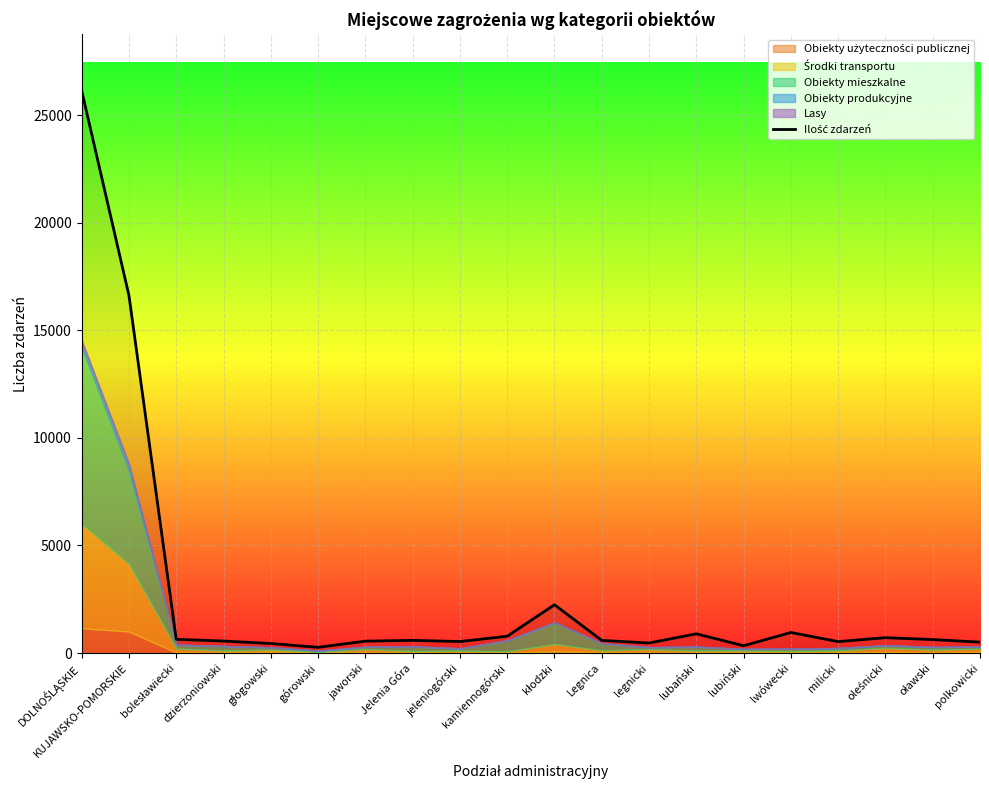

What position from the right is DOLNOŚLĄSKIE?

20